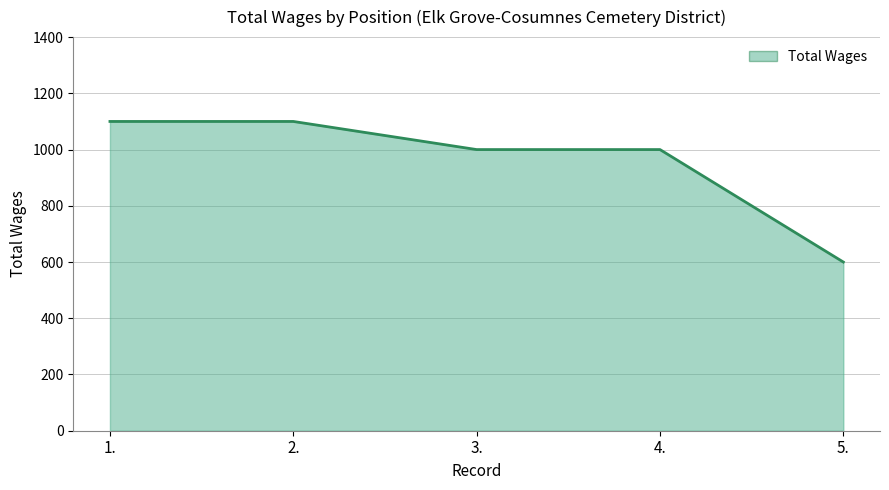

What is the minimum value shown in the chart?

600